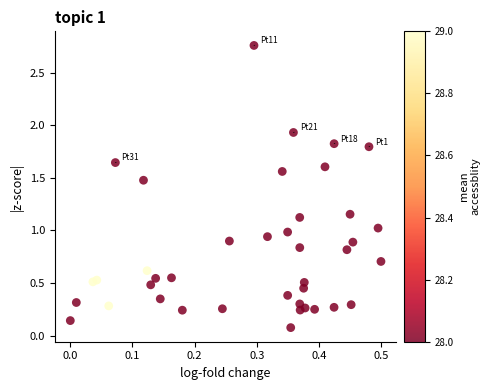

What is the range of Y values (max minus min)?

2.7